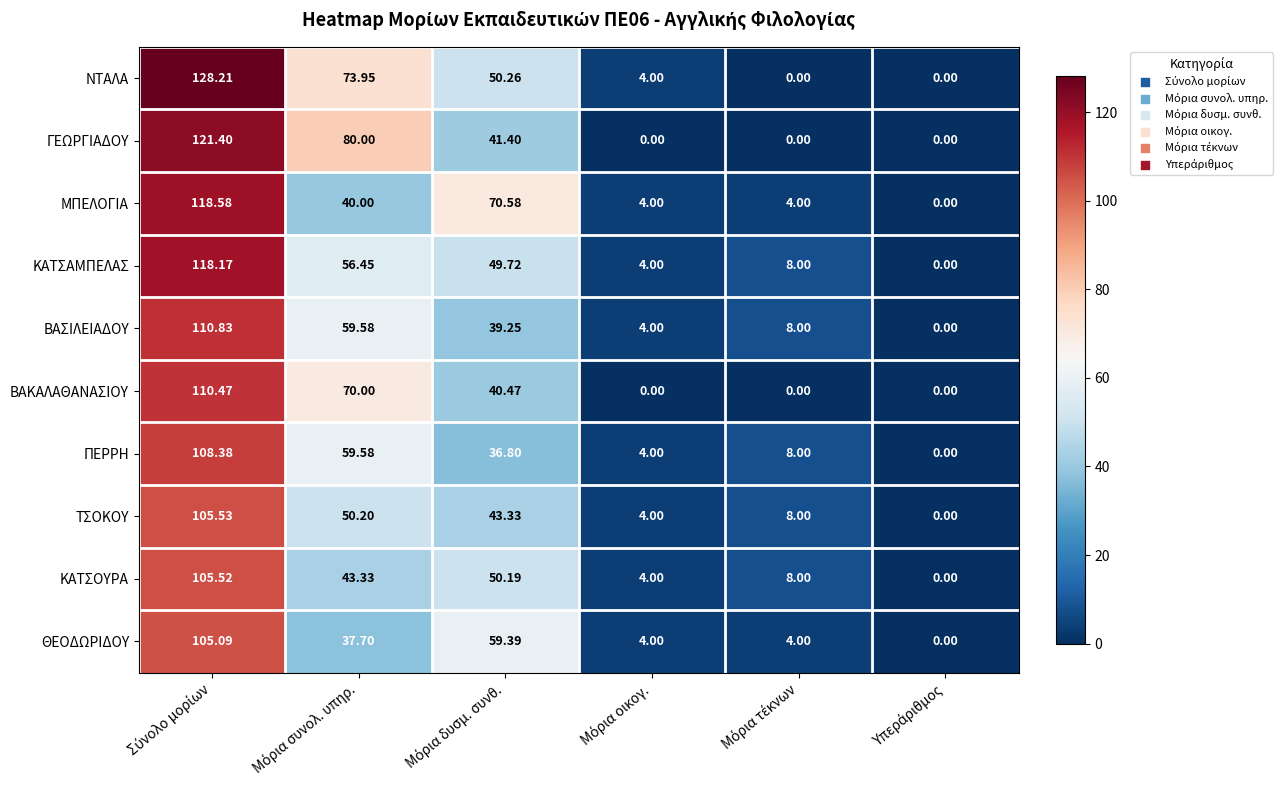

Rank the series by their maximum value, from highest to lowest.

ΝΤΑΛΑ, ΓΕΩΡΓΙΑΔΟΥ, ΜΠΕΛΟΓΙΑ, ΚΑΤΣΑΜΠΕΛΑΣ, ΒΑΣΙΛΕΙΑΔΟΥ, ΒΑΚΑΛΑΘΑΝΑΣΙΟΥ, ΠΕΡΡΗ, ΤΣΟΚΟΥ, ΚΑΤΣΟΥΡΑ, ΘΕΟΔΩΡΙΔΟΥ